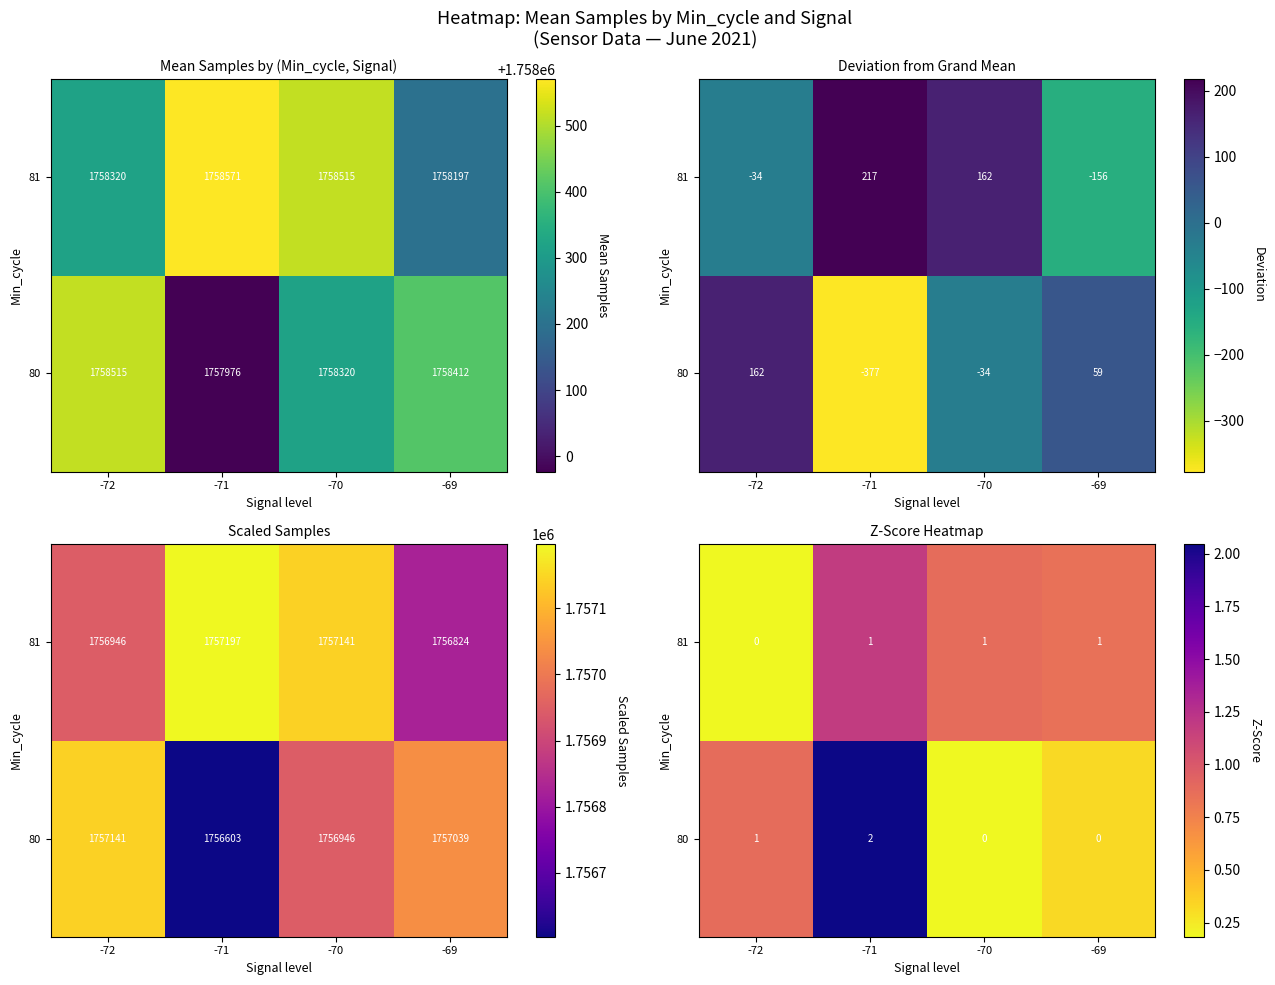

At which category is the sum across all series the highest?

-71